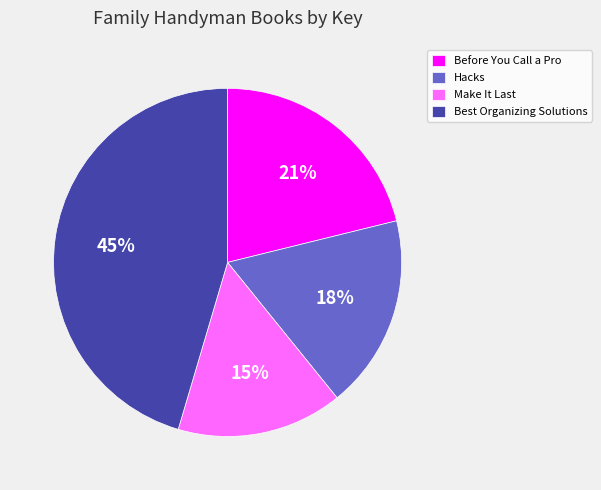

To the nearest percent, what percentage of the pie is Hacks?

18%